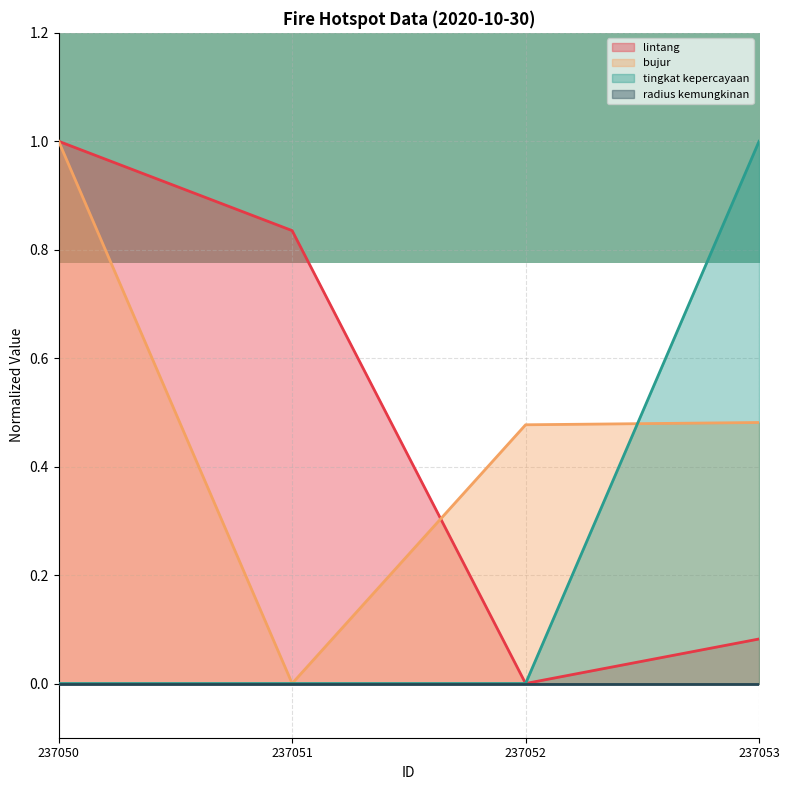

What is the sum of the tingkat kepercayaan values at 237052 and 237053?

1.0